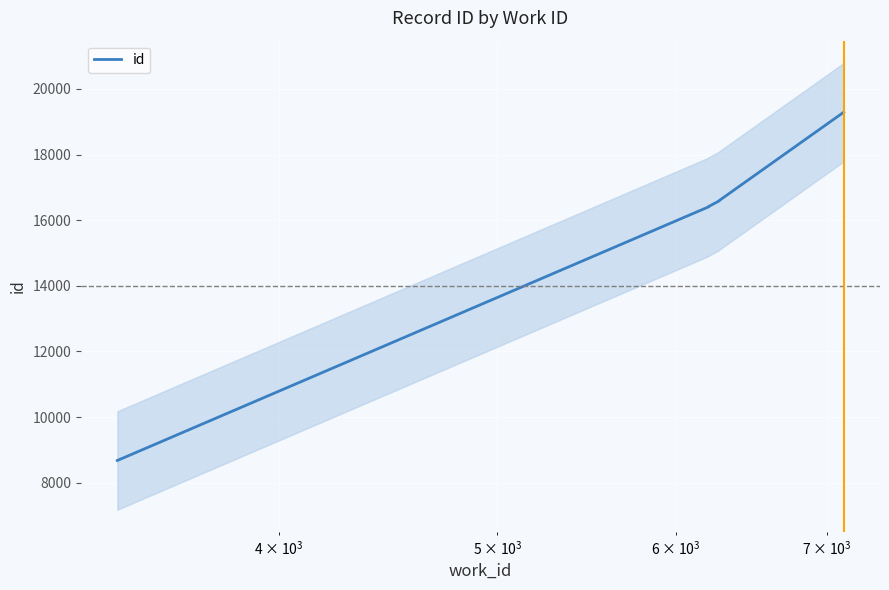

What is the value of the 2nd point from the left?

16404